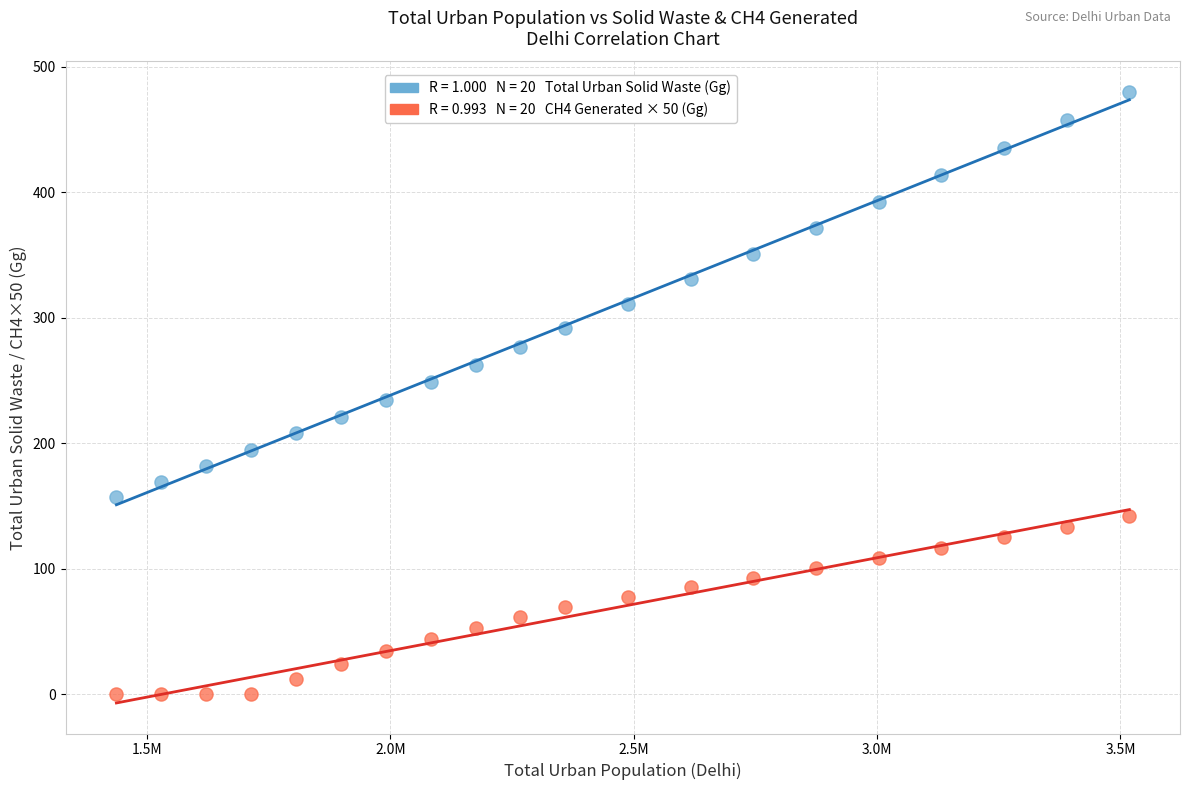

Across all data points, what is the range of X values (max minus min)?

2081127.5